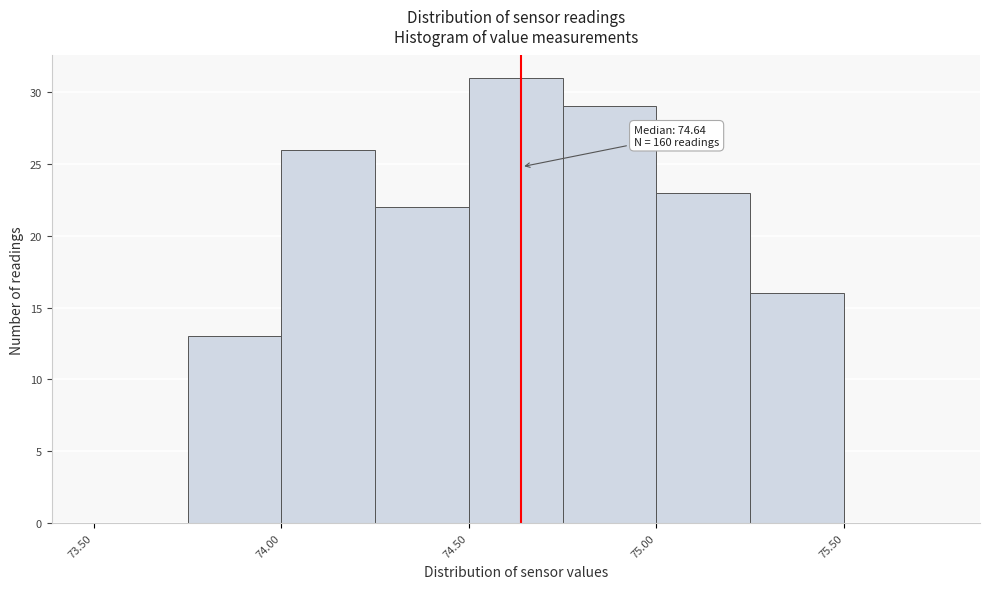

Over which range of the x-axis is the bar tallest?

74.50 to 74.75